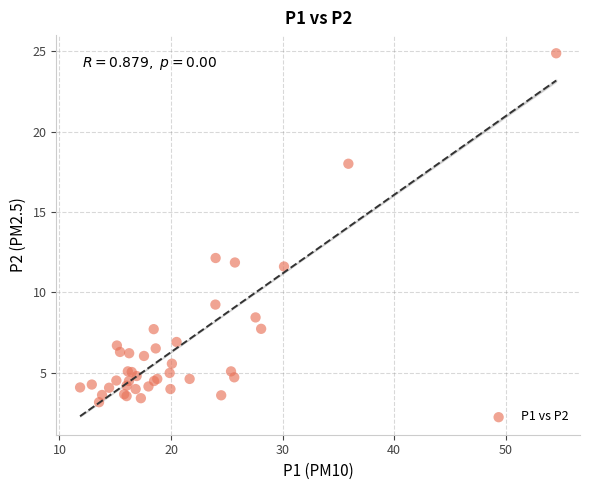

What Y value in the scatter plot is closest to 14?

12.1